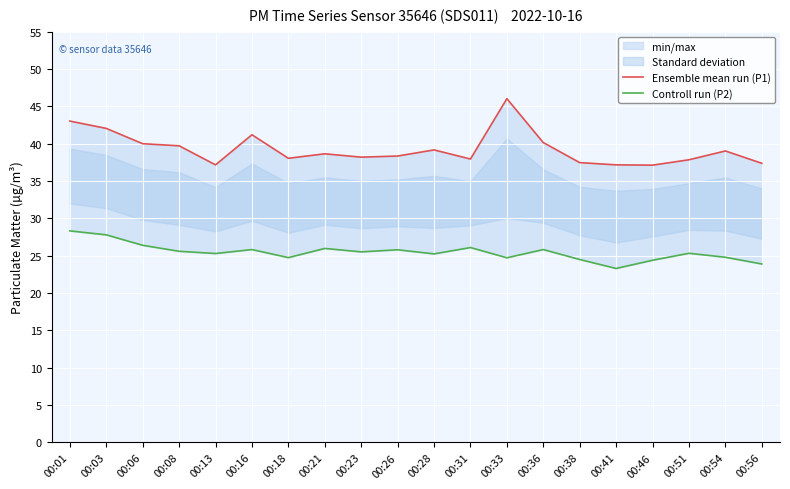

Rank the series by their maximum value, from highest to lowest.

Ensemble mean run (P1), Controll run (P2)